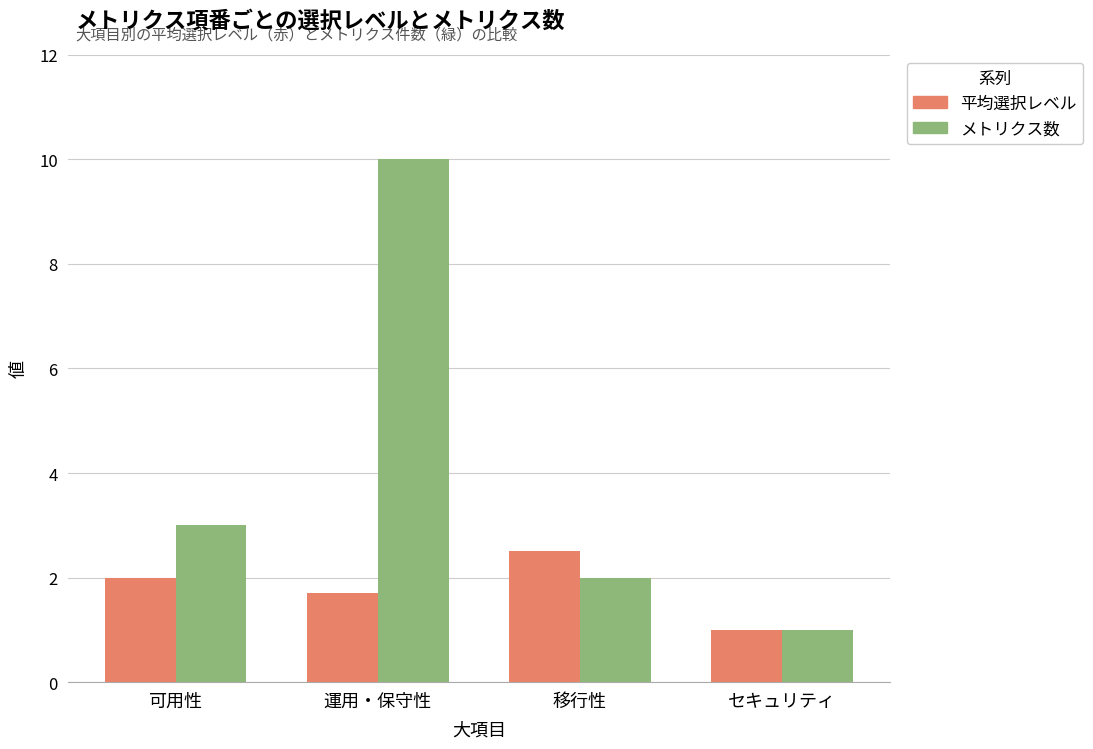

What are all the series names shown in the legend?

平均選択レベル, メトリクス数